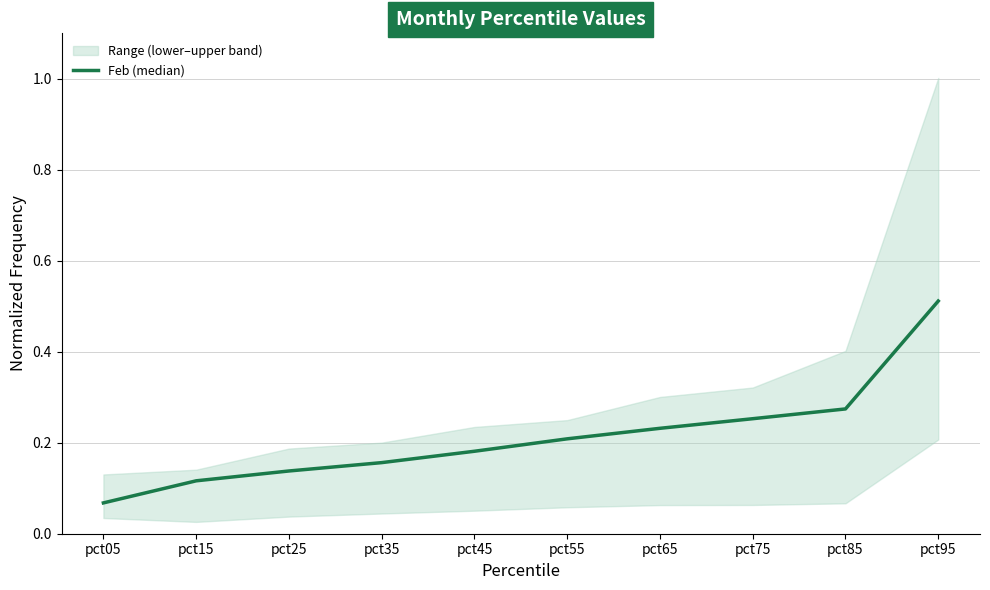

Rank the categories by value from lowest to highest.

pct05, pct15, pct25, pct35, pct45, pct55, pct65, pct75, pct85, pct95